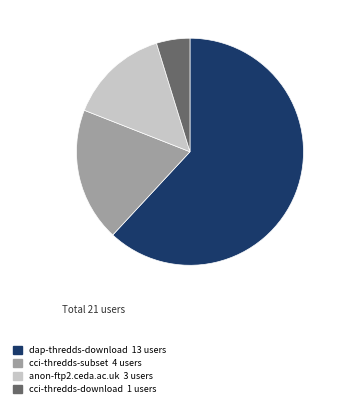

Is there a majority slice in this chart?

Yes